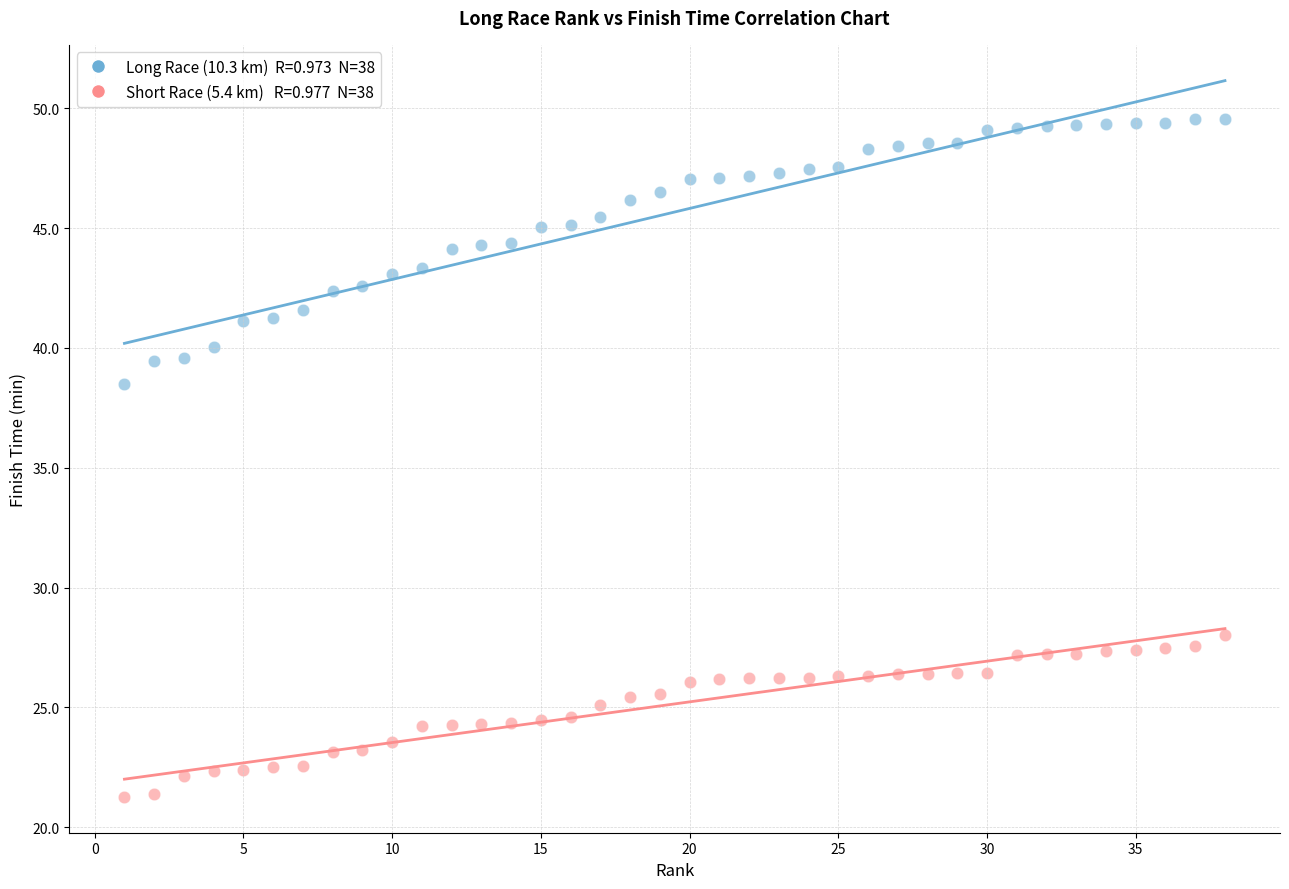

Across all series, what Y value is closest to 35?

38.5